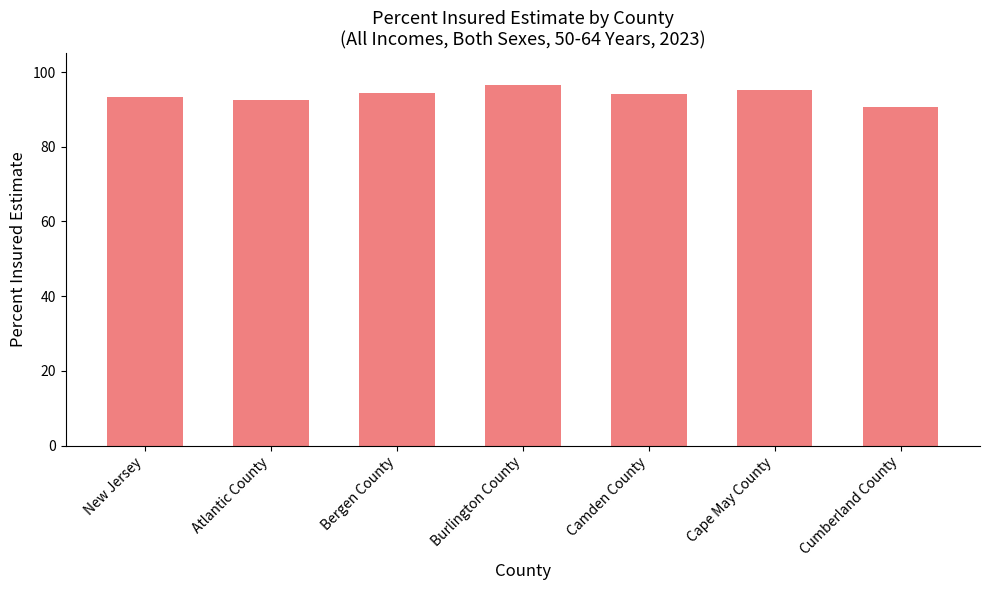

Which has a higher value, Atlantic County or Camden County?

Camden County